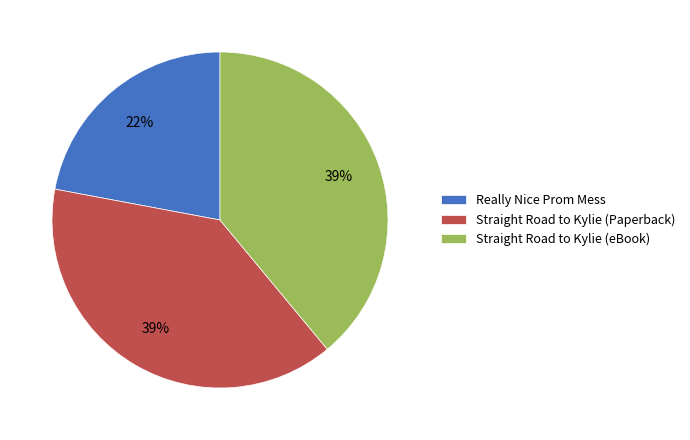

Is the sum of Really Nice Prom Mess and Straight Road to Kylie (Paperback) greater than half?

Yes